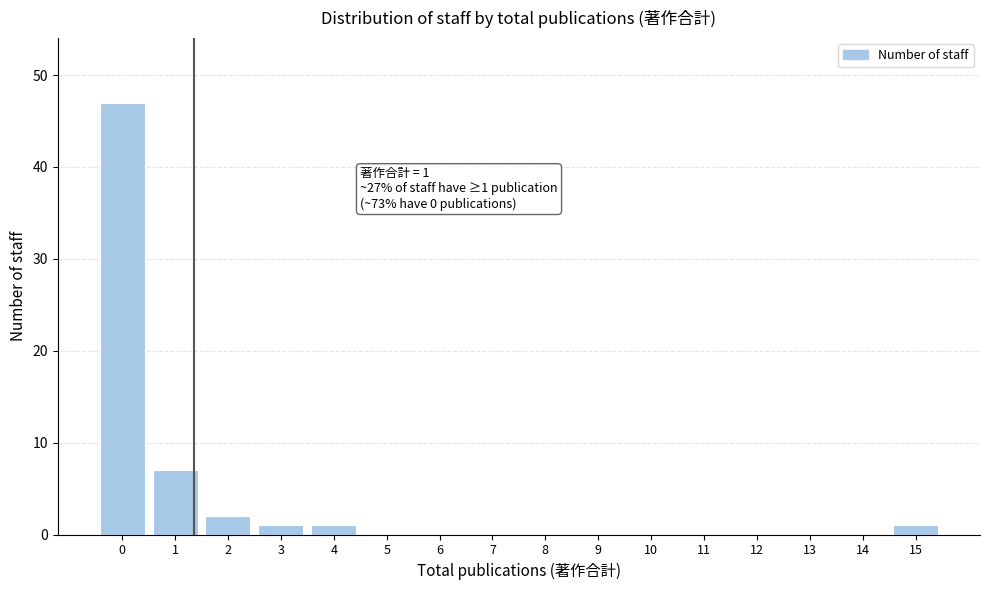

Over which range of the x-axis is the bar tallest?

-0.5 to 0.5